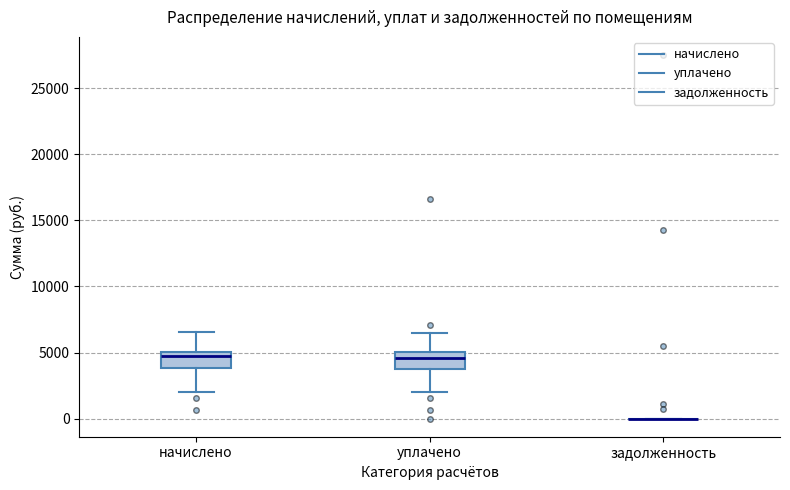

Reading left to right, read every box against the y-axis: the position of its median line, the range the box covers, and the ends of its whiskers. The values are not printed on the chart, so give them approximately, as read against the axis.

начислено: median 5000 (just below the box's upper edge), box 4000 to 5000, whiskers 2000 to 6500
уплачено: median 4500, box 3500 to 5000, whiskers 2000 to 6500
задолженность: box collapsed to a line at 0, whiskers 0 to 0